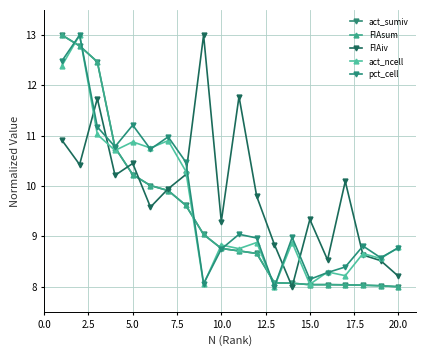

How many values in the FIAiv series are below 9?

6